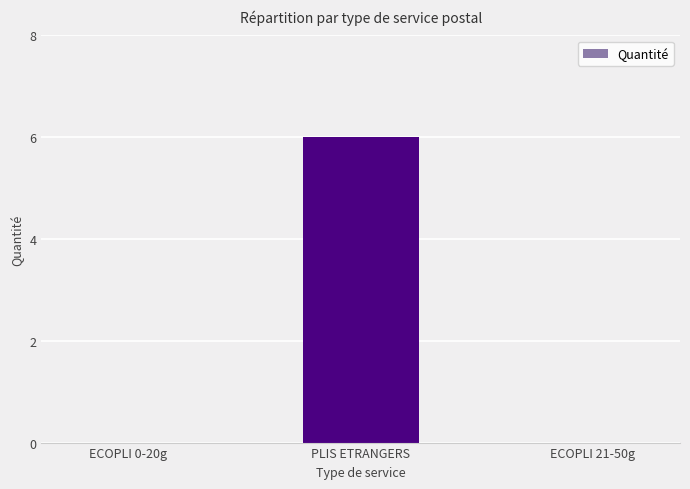

What is the change in value from PLIS ETRANGERS to ECOPLI 21-50g?

-6